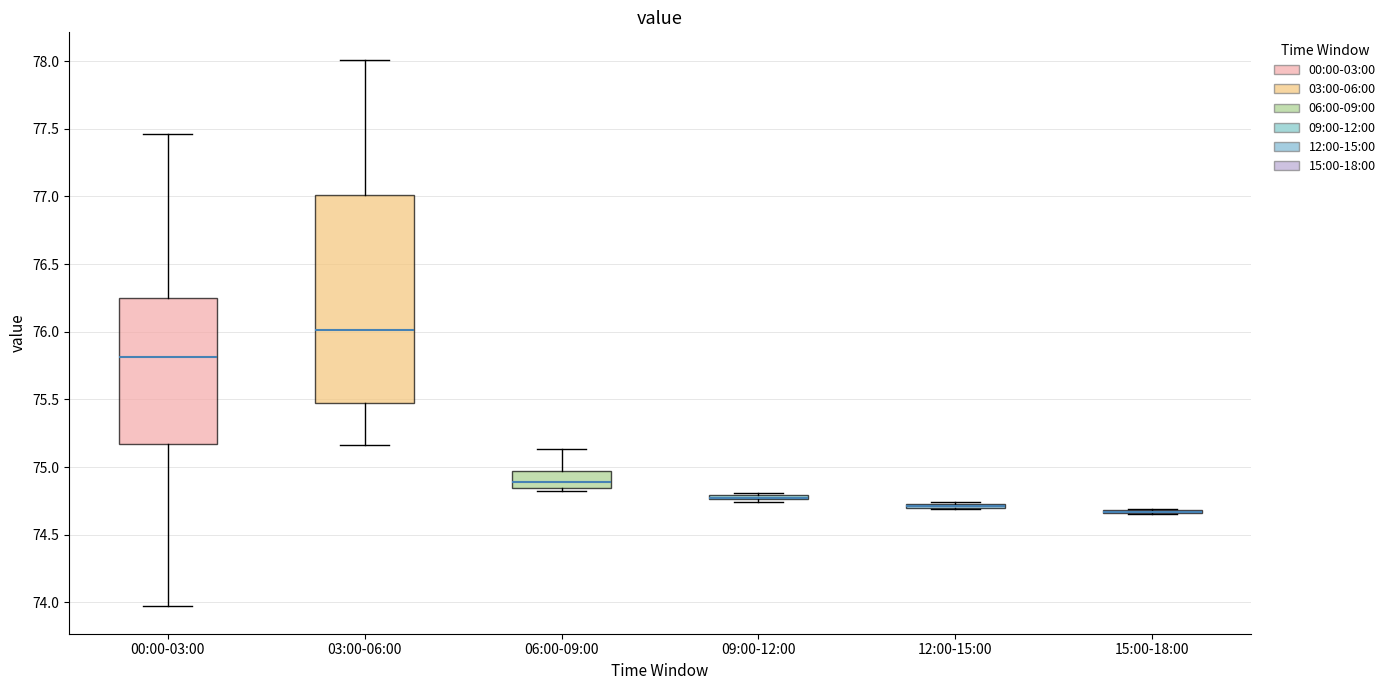

Which box is the tallest, from its lower edge to its upper edge?

03:00-06:00